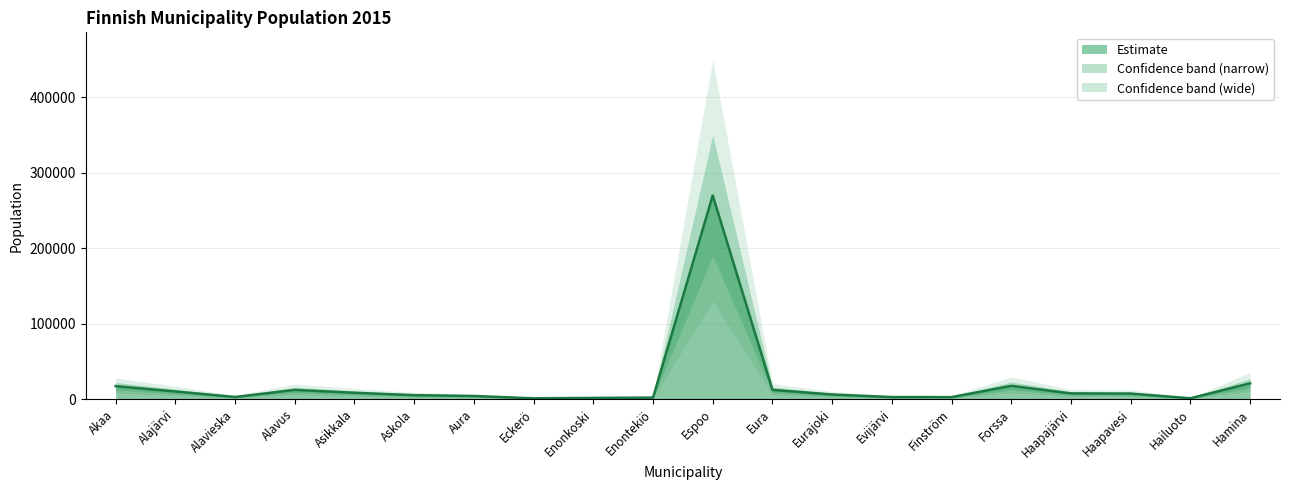

List the labels in order of value, smallest first.

Eckerö, Hailuoto, Enonkoski, Enontekiö, Finström, Evijärvi, Alavieska, Aura, Askola, Eurajoki, Haapavesi, Haapajärvi, Asikkala, Alajärvi, Alavus, Eura, Akaa, Forssa, Hamina, Espoo